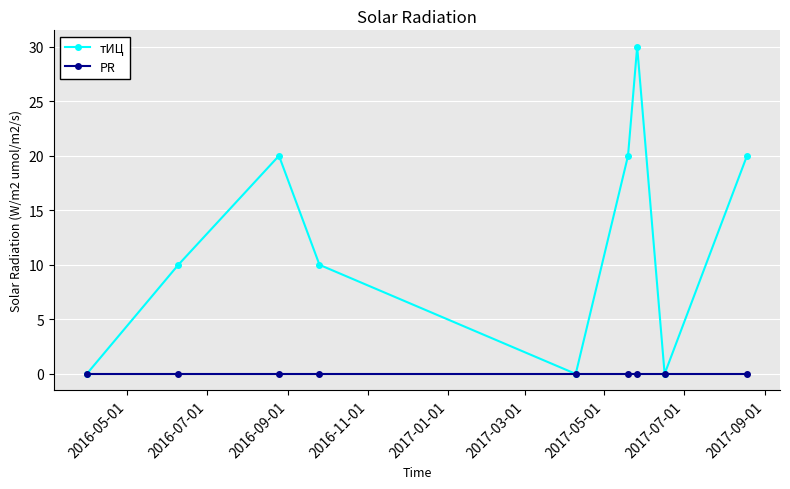

Reading left to right, extract all data points from this chart.

тИЦ: 0	10	20	10	0	20	30	0	20
PR: 0	0	0	0	0	0	0	0	0